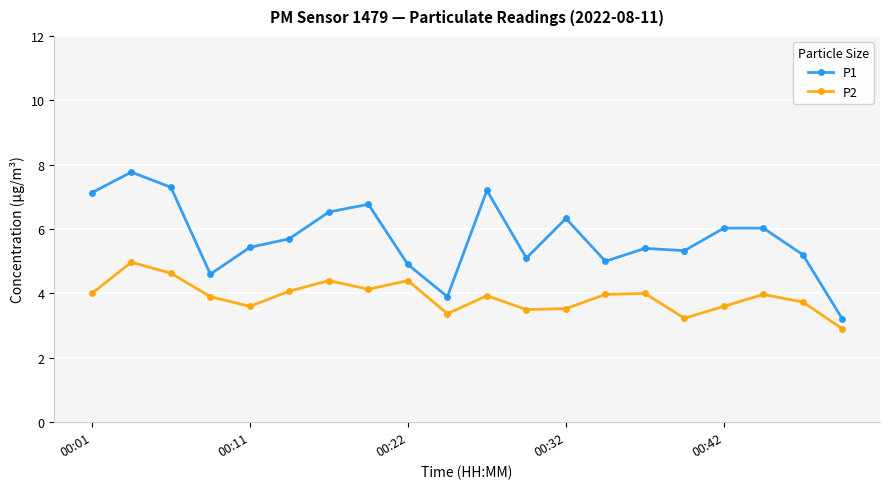

True or false: P1 and P2 cross at least once.

False